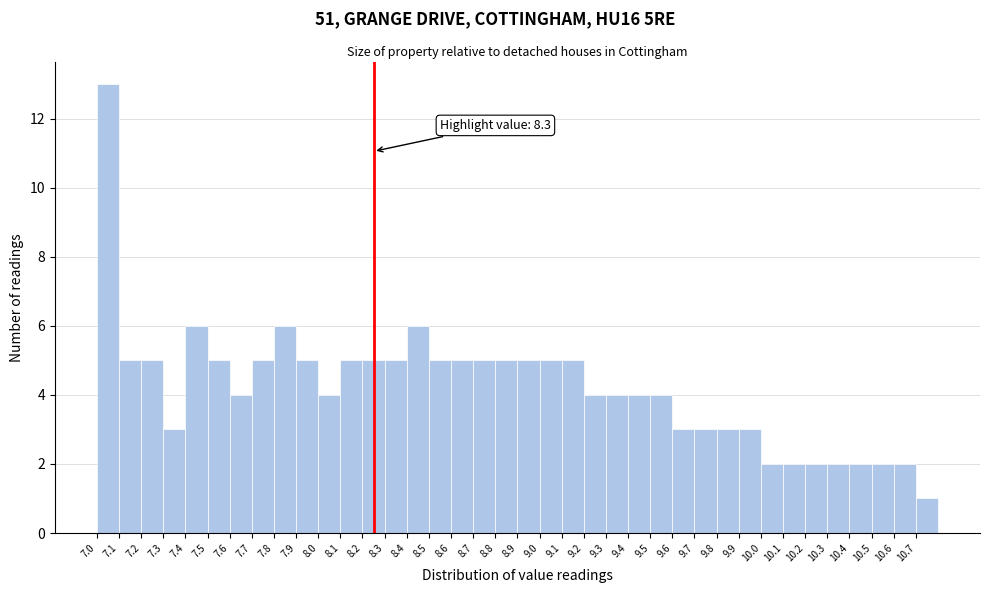

What is the maximum value shown in the chart?

13